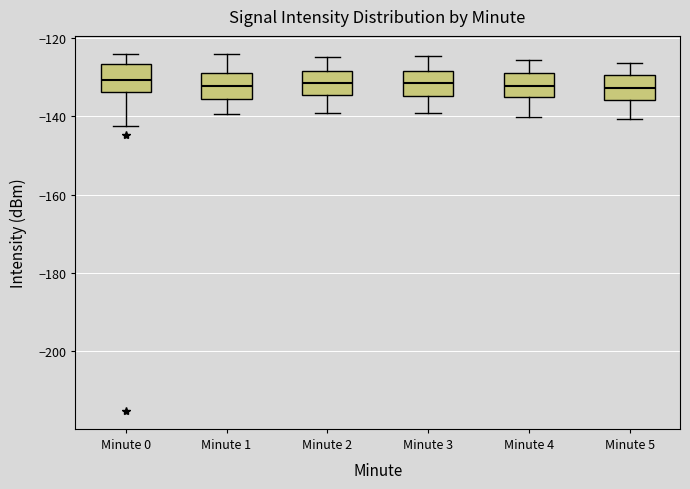

Where does the upper whisker of the box for Minute 3 end on the y-axis? The values are not printed on the chart, so give them approximately, as read against the axis.

-124